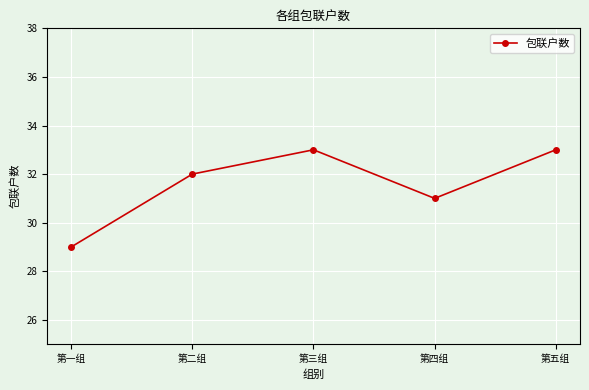

What is the sum of all values?

158